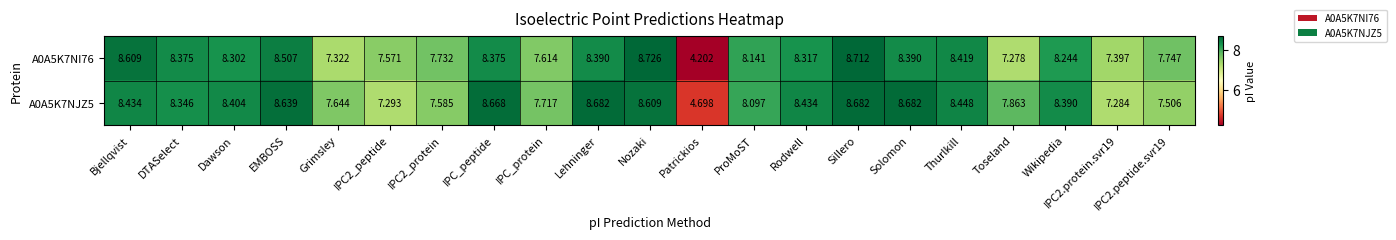

At which category is the sum across all series the highest?

Sillero